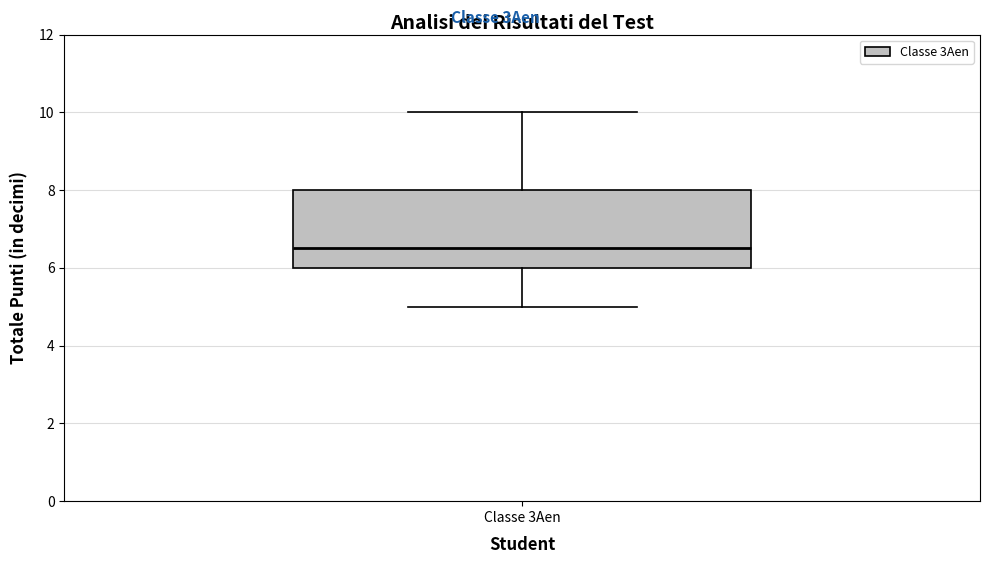

Read this box plot against the y-axis: the position of the median line, the range covered by the box, and the ends of both whiskers. The values are not printed on the chart, so give them approximately, as read against the axis.

median 6.6, box 6.0 to 8.0, whiskers 5.0 to 10.0